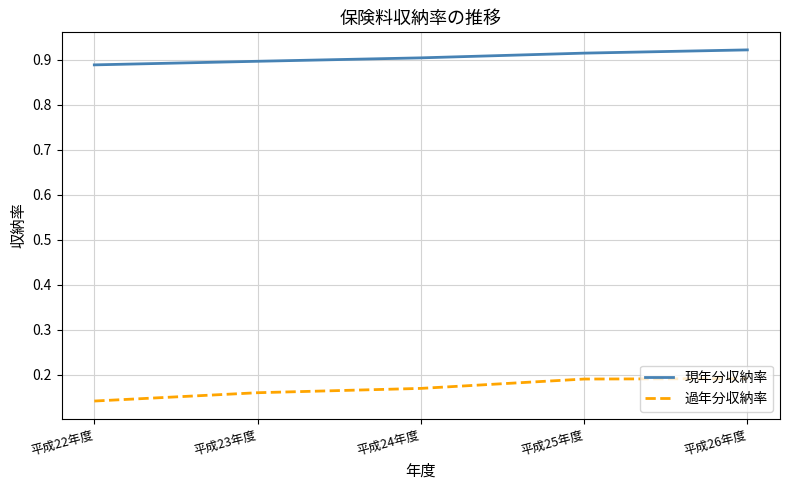

At which category does the chart reach its minimum across all series?

平成22年度